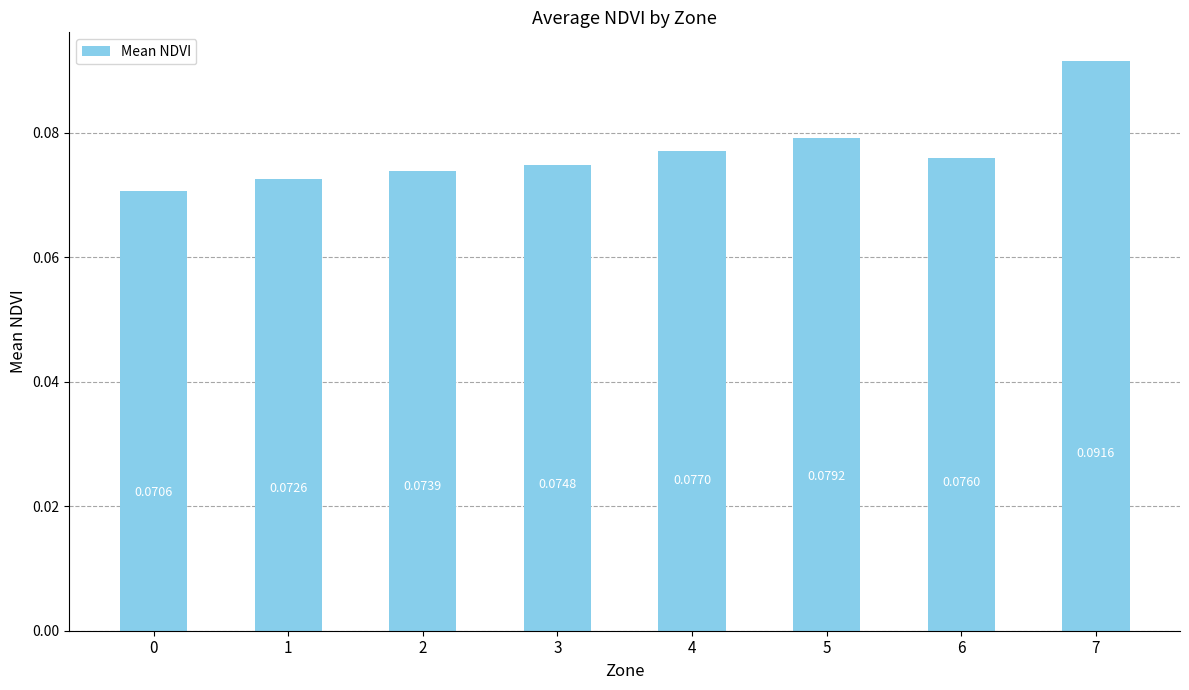

Does the chart contain any negative values?

No